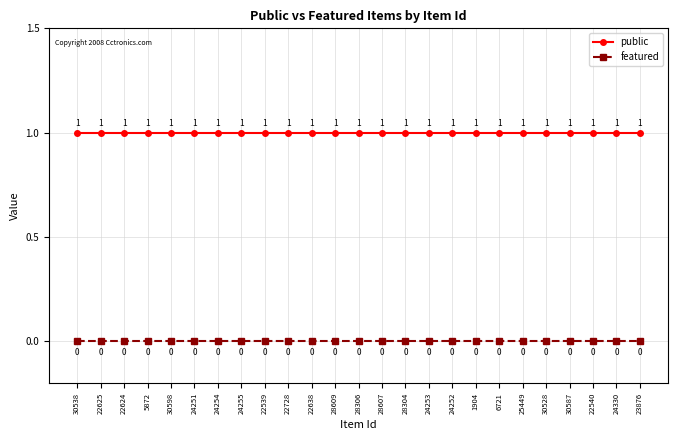

What is the total value across all series at 22728?

1